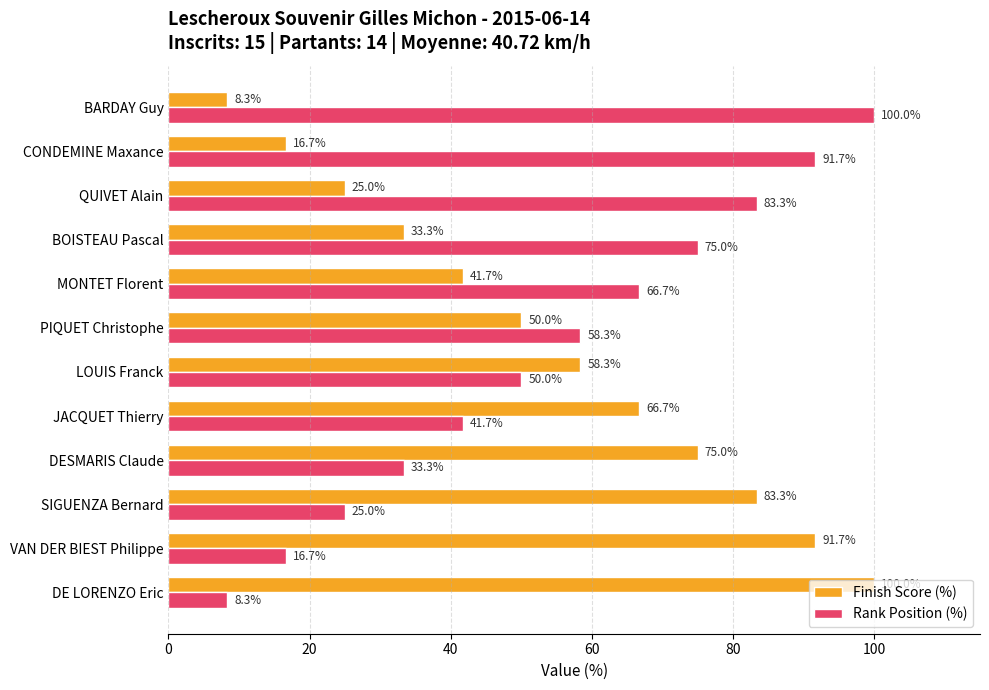

What is the maximum value for Rank Position (%)?

100.0